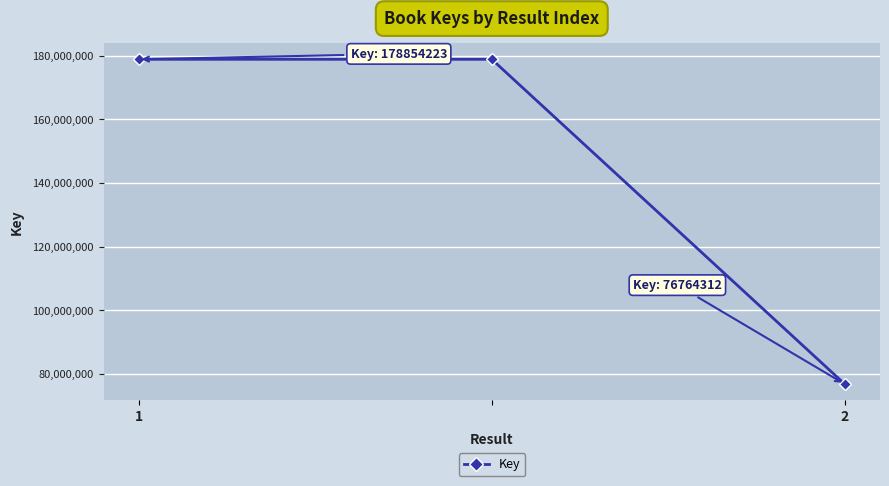

What is the maximum value shown in the chart?

178854223